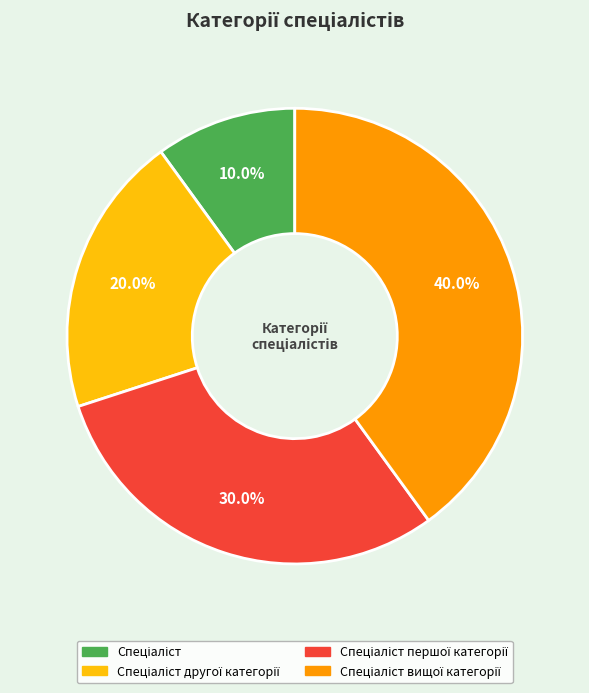

Is there any slice that represents more than half of the pie?

No